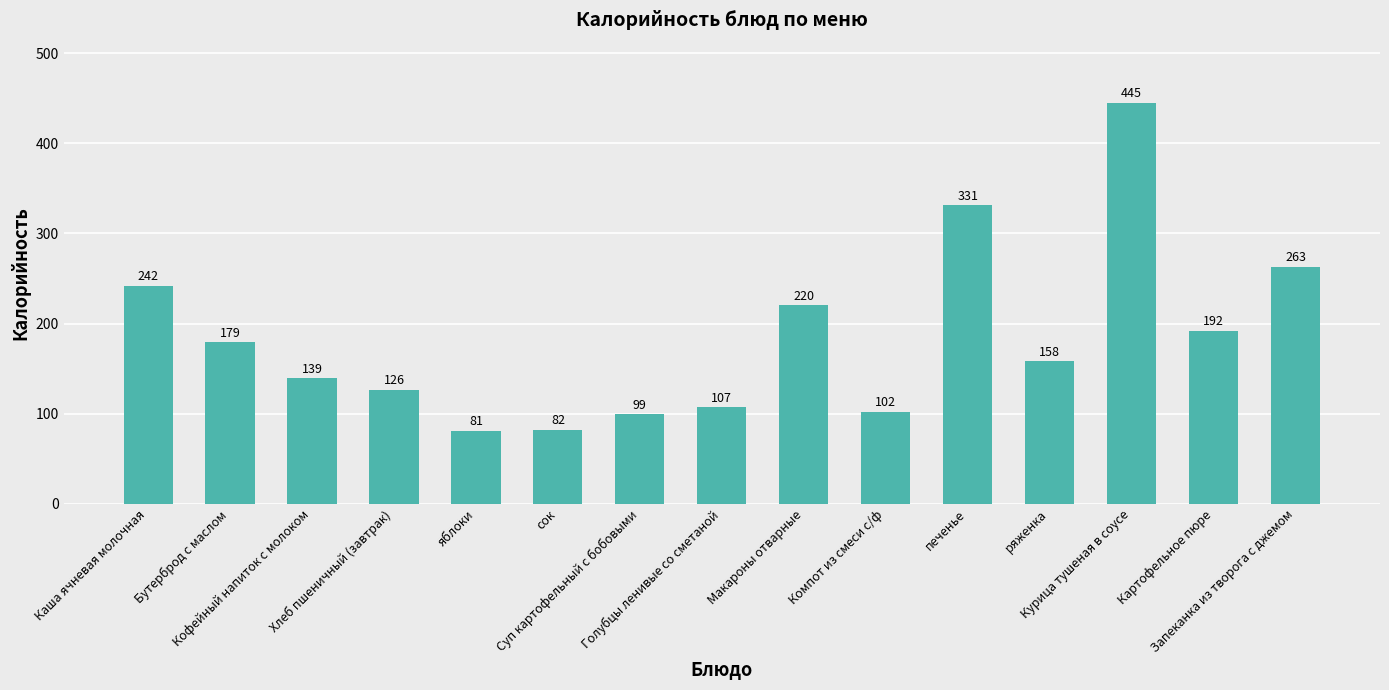

Reading left to right, extract all data points from this chart.

Каша ячневая молочная=242	Бутерброд с маслом=179	Кофейный напиток с молоком=139	Хлеб пшеничный (завтрак)=126	яблоки=81	сок=82	Суп картофельный с бобовыми=99	Голубцы ленивые со сметаной=107	Макароны отварные=220	Компот из смеси с/ф=102	печенье=331	ряженка=158	Курица тушеная в соусе=445	Картофельное пюре=192	Запеканка из творога с джемом=263